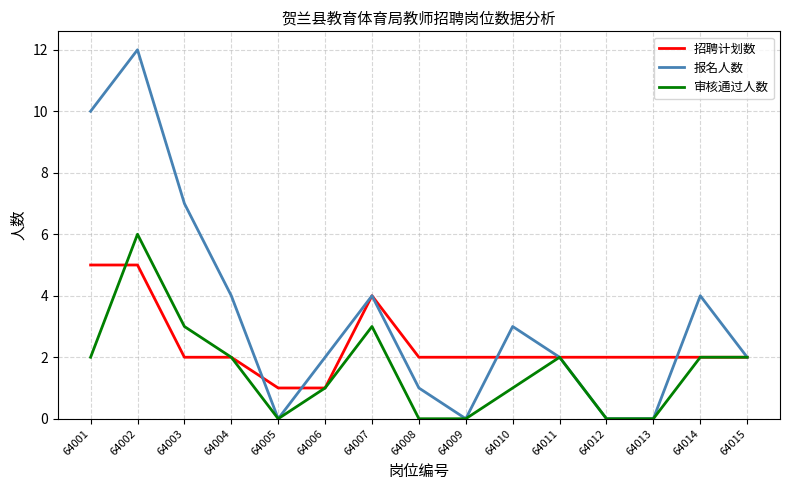

The value of 报名人数 at 64008 is 0. True or false?

False